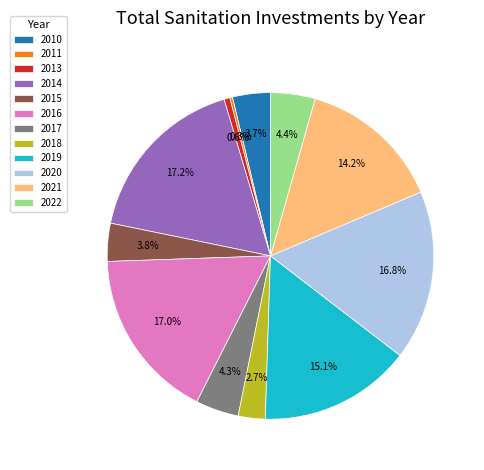

To the nearest percent, what is the difference between the 2019 and 2010 slice percentages?

11%